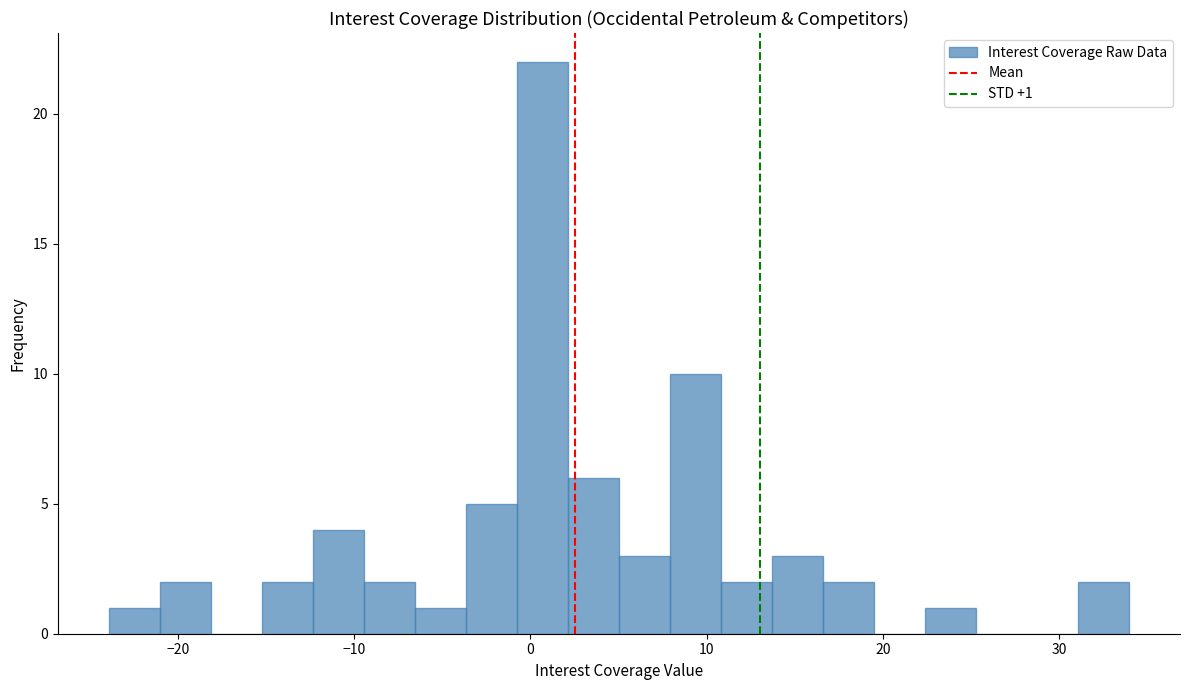

Around what value on the x-axis is the tallest bar? Give the approximate position of its centre, as read against the axis.

1